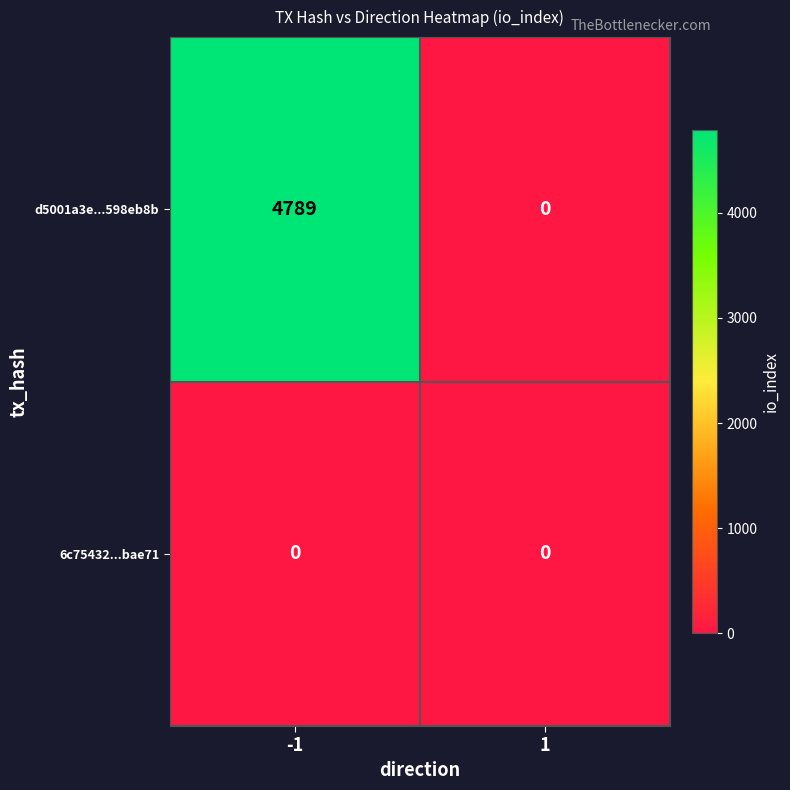

Between -1 and 1, which series saw the biggest shift?

d5001a3e...598eb8b